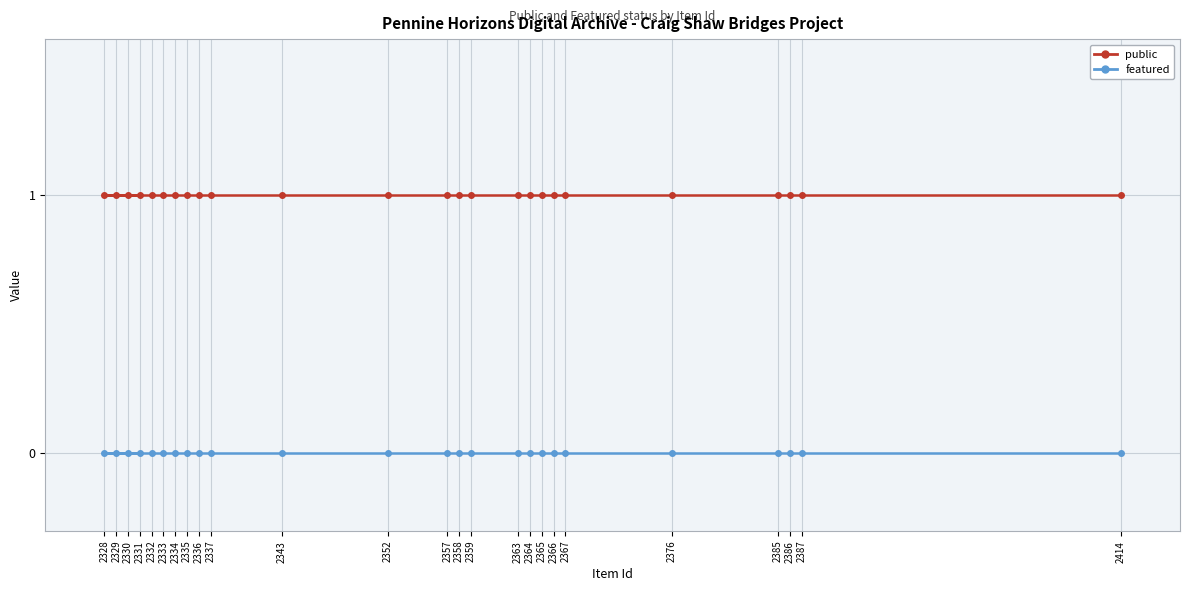

What is the label of the 7th point from the left?

2334